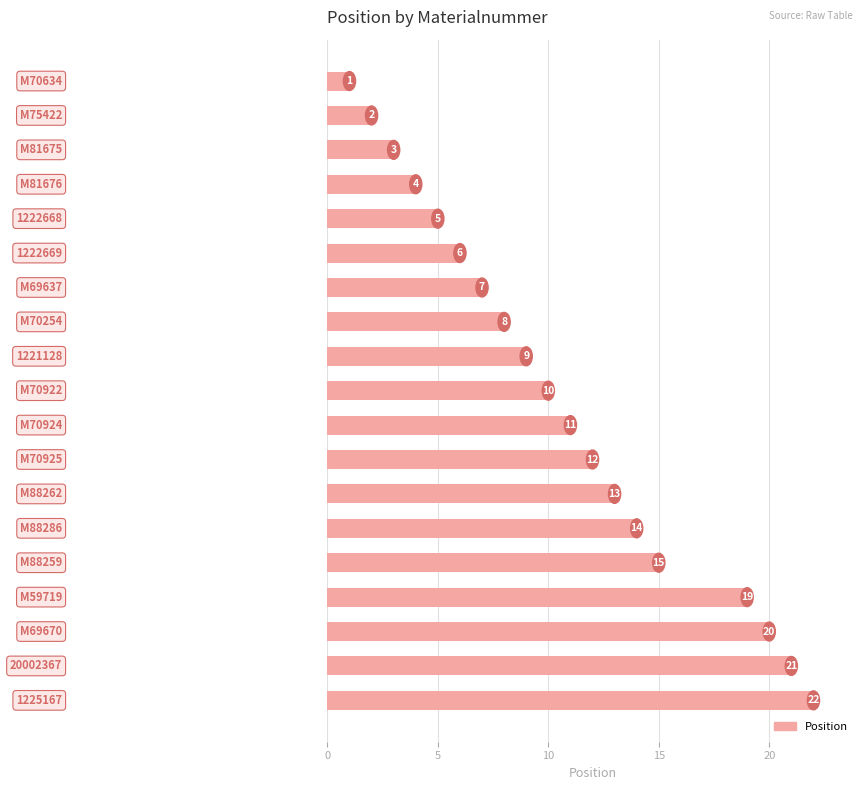

What is the difference between the maximum and second lowest values?

20